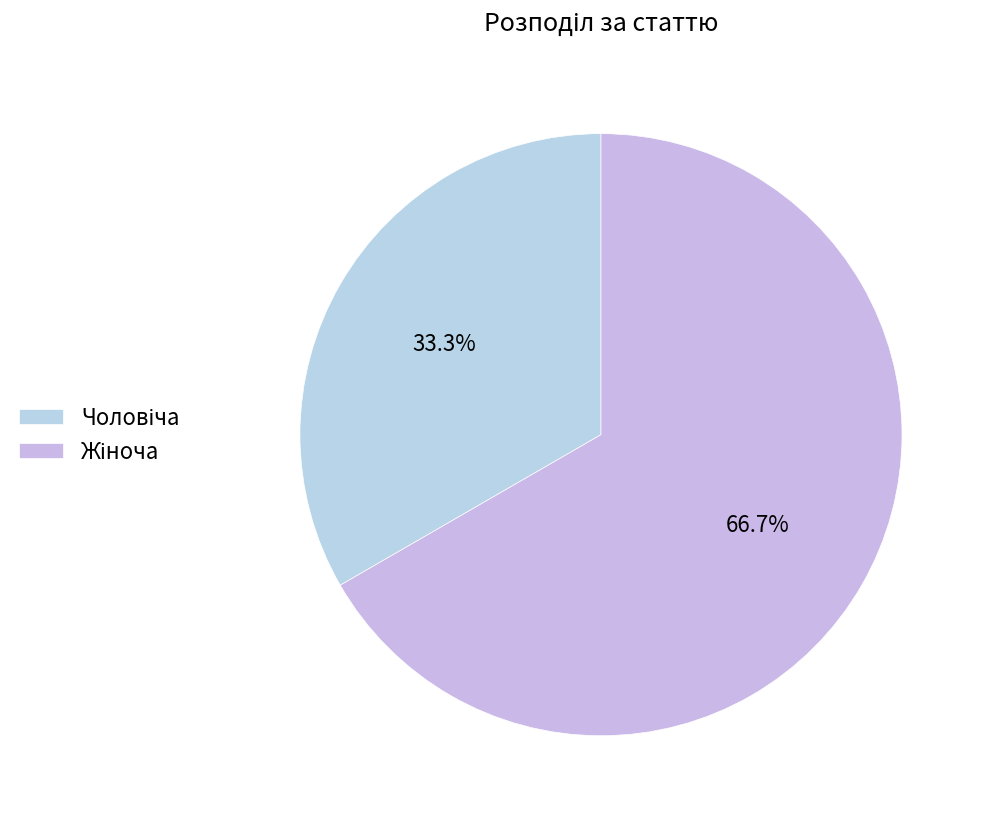

Count the number of slices in the pie.

2